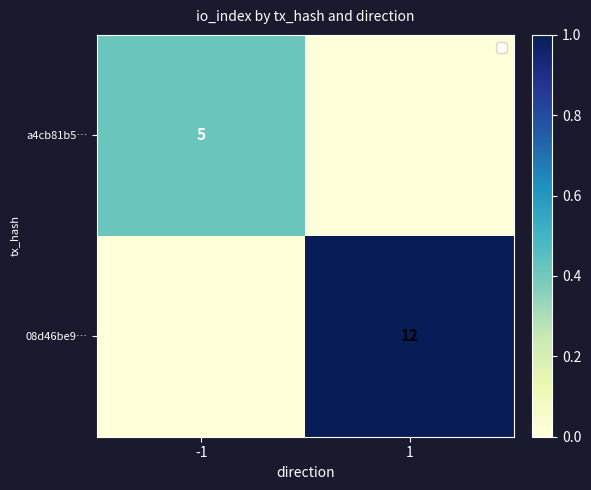

Which category has the lowest value across all series?

1